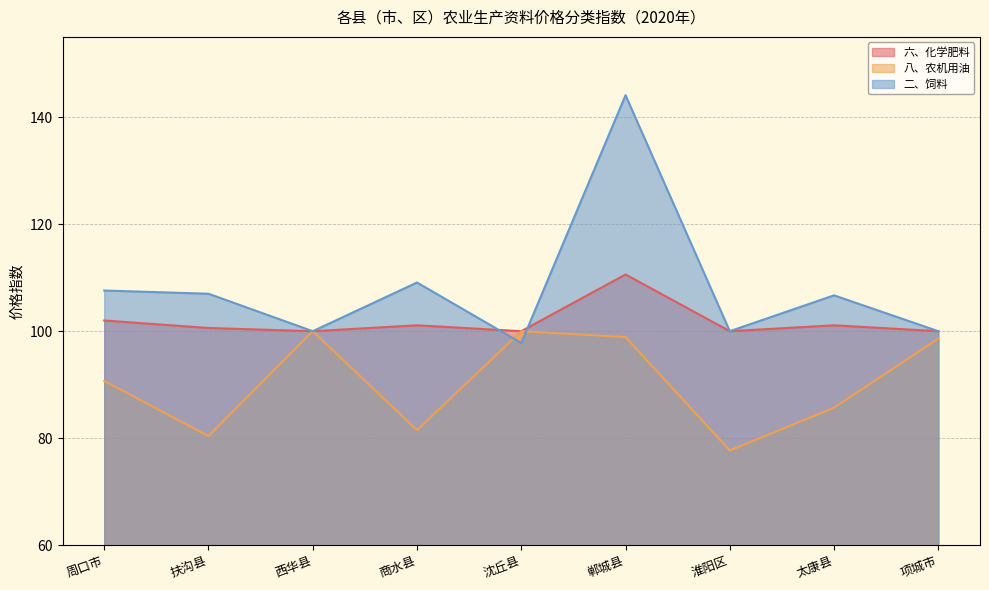

Between 沈丘县 and 西华县, which is larger?

沈丘县